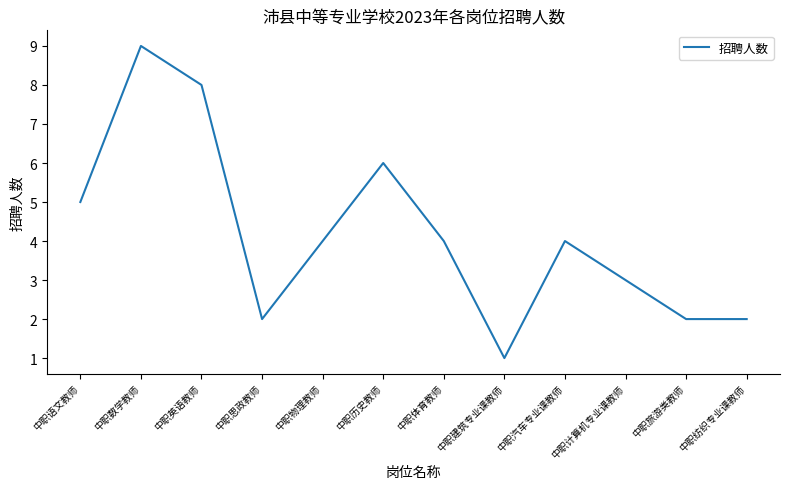

How many categories are shown in the chart?

12